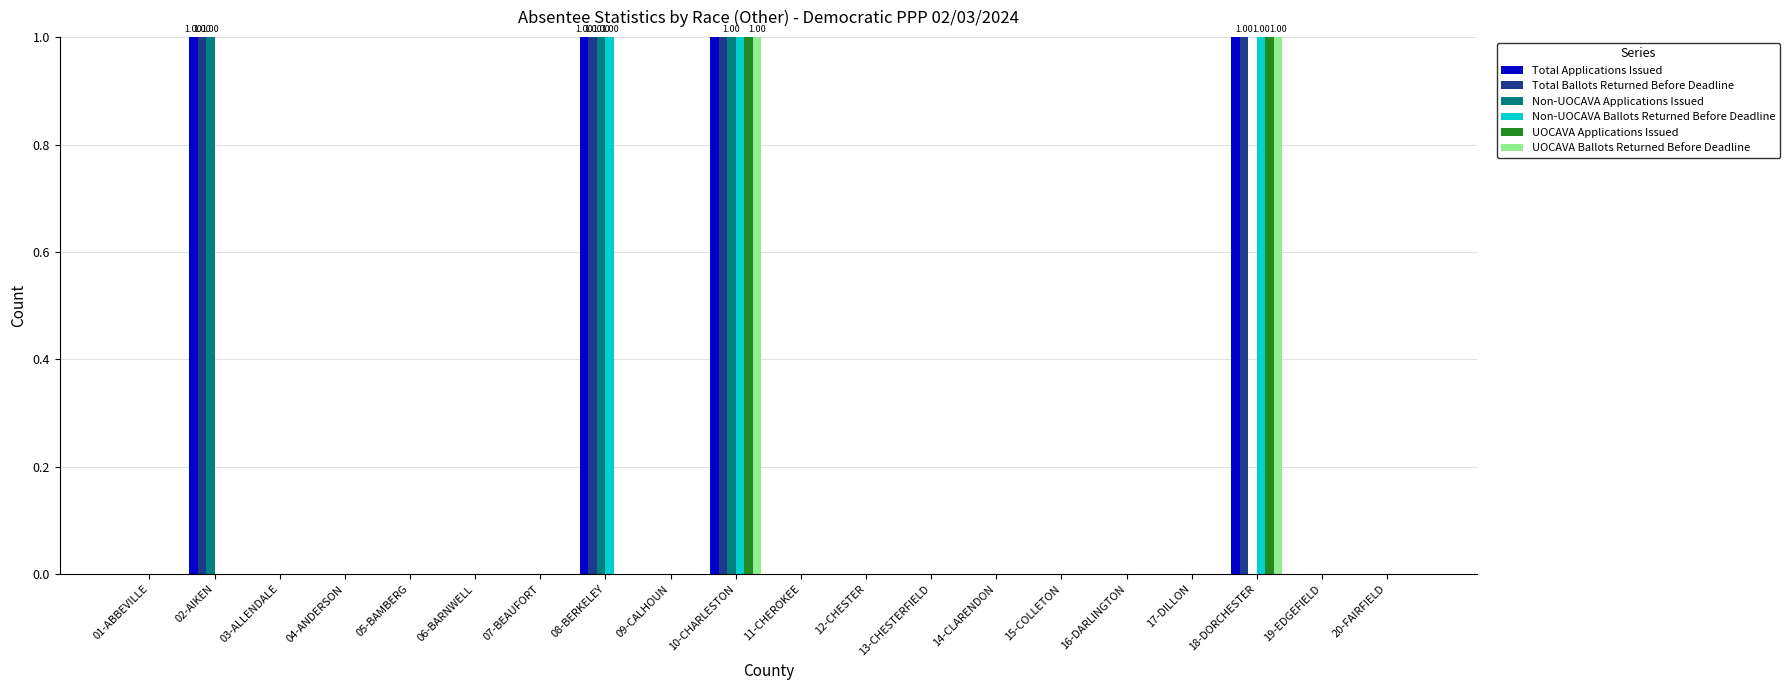

List the labels in order of UOCAVA Ballots Returned Before Deadline value, largest first.

10-CHARLESTON, 18-DORCHESTER, 01-ABBEVILLE, 02-AIKEN, 03-ALLENDALE, 04-ANDERSON, 05-BAMBERG, 06-BARNWELL, 07-BEAUFORT, 08-BERKELEY, 09-CALHOUN, 11-CHEROKEE, 12-CHESTER, 13-CHESTERFIELD, 14-CLARENDON, 15-COLLETON, 16-DARLINGTON, 17-DILLON, 19-EDGEFIELD, 20-FAIRFIELD